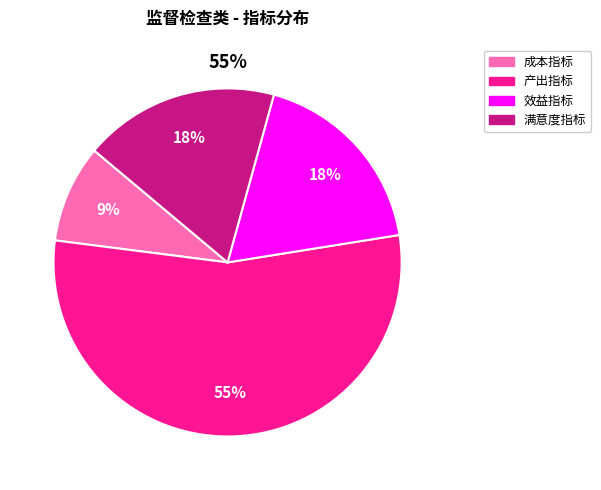

What is the majority slice?

产出指标